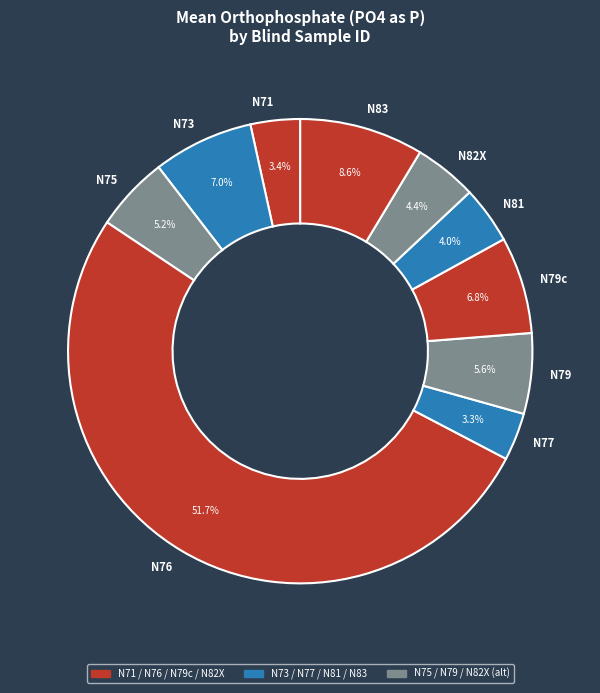

True or false: N81 accounts for 4% of the total.

True